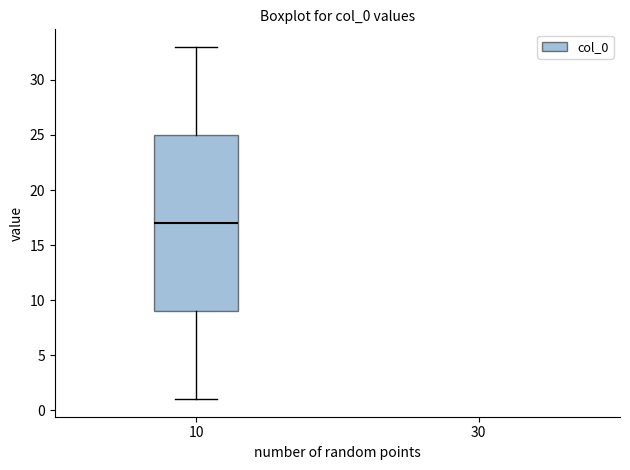

Where does the median line of the box at x = 10 sit on the y-axis? The values are not printed on the chart, so give them approximately, as read against the axis.

17